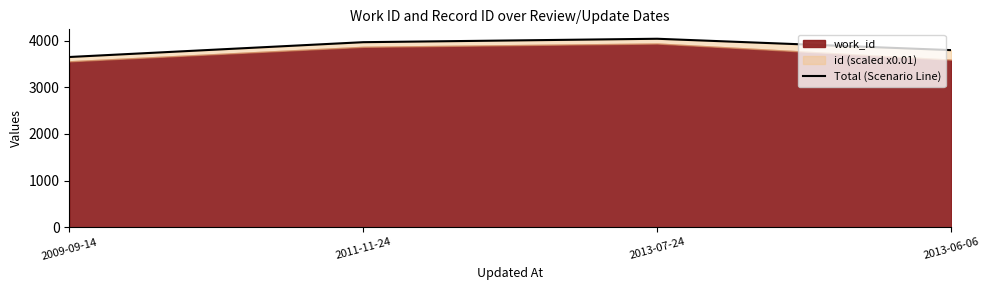

Reading left to right, extract all data points from this chart.

3648.1	3965.6	4039.1	3795.6